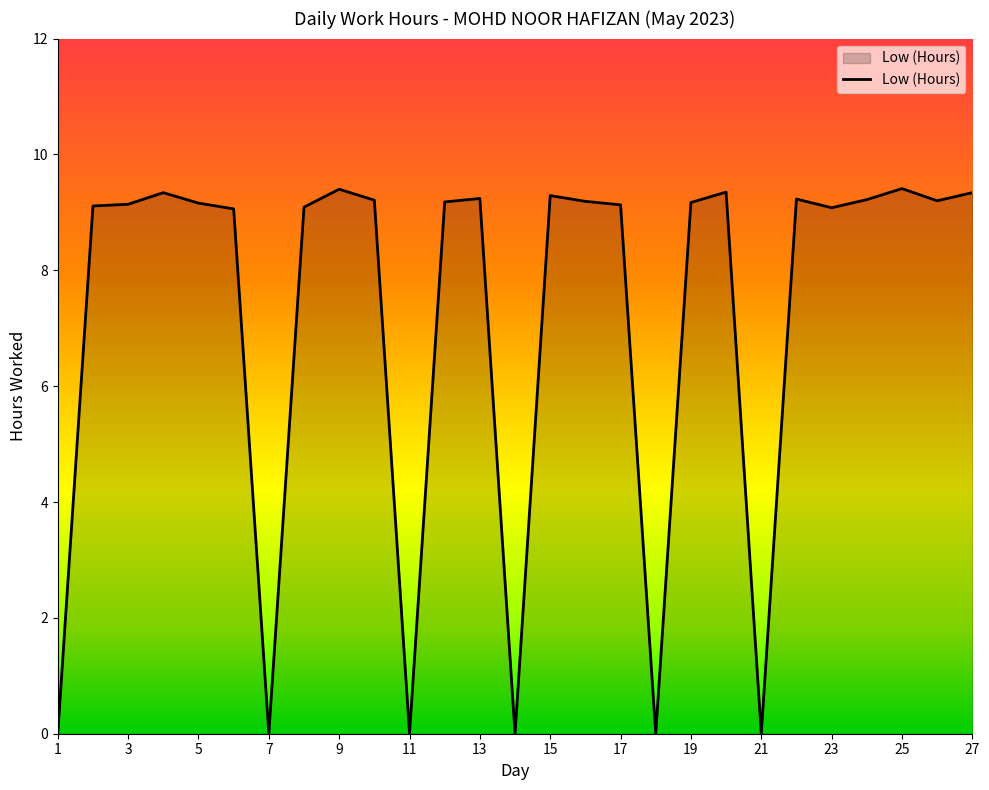

What is the maximum value shown in the chart?

9.4